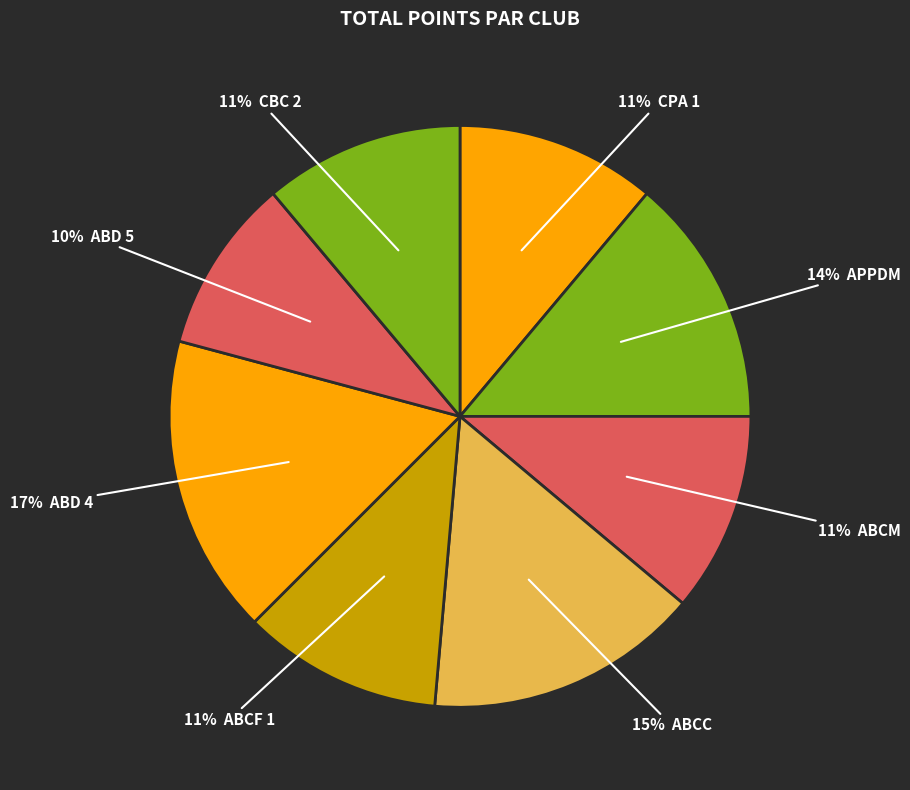

To the nearest percent, what is the difference between the largest and smallest slice percentages?

7%